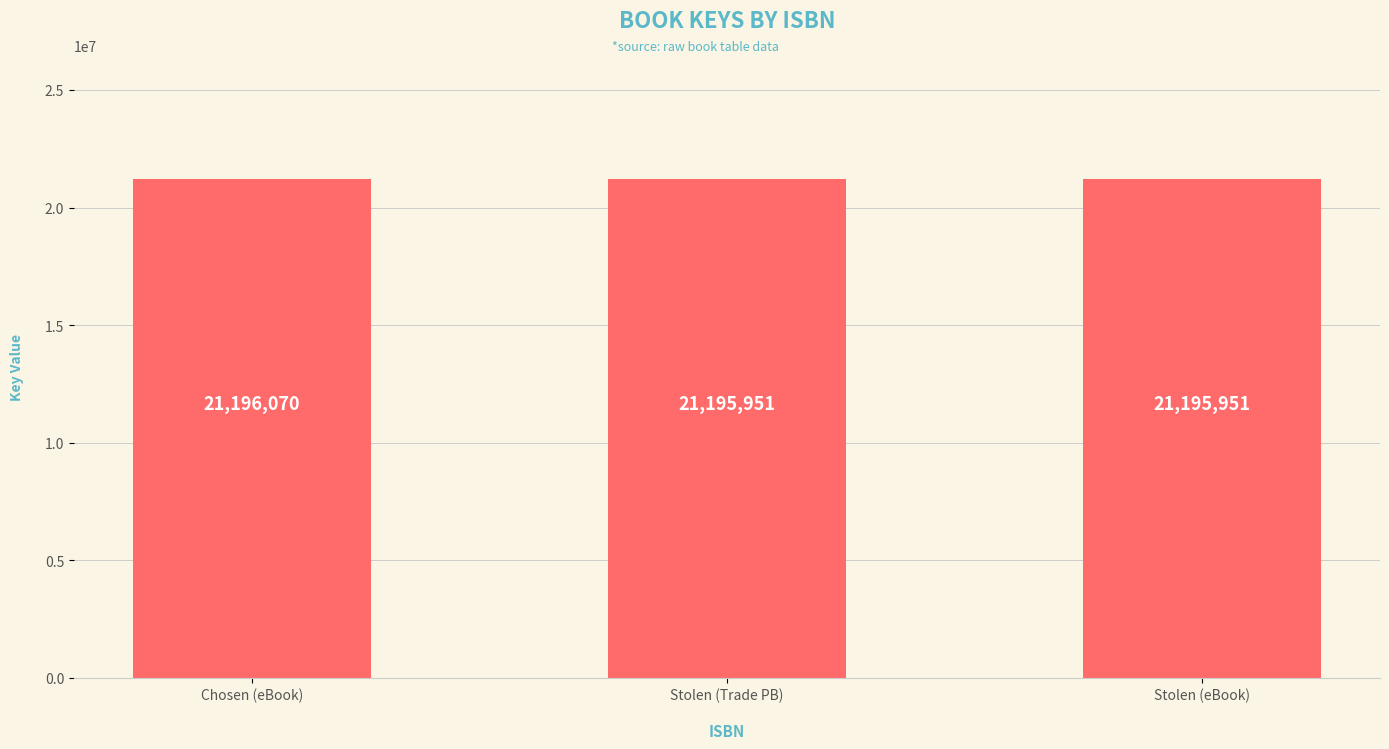

What is the sum of all values?

63587972